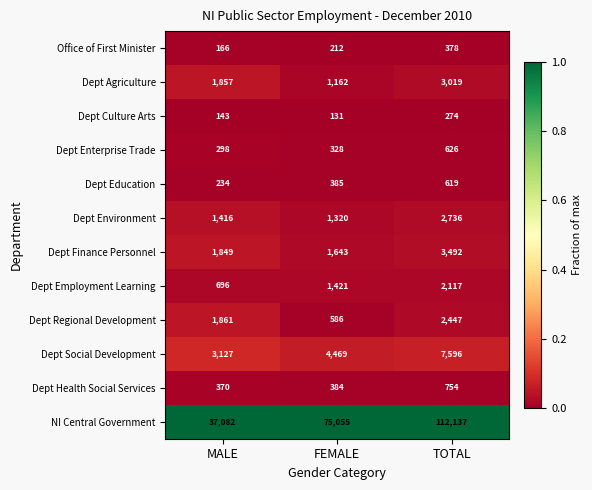

Where is Dept Education nearest to the value 426?

FEMALE